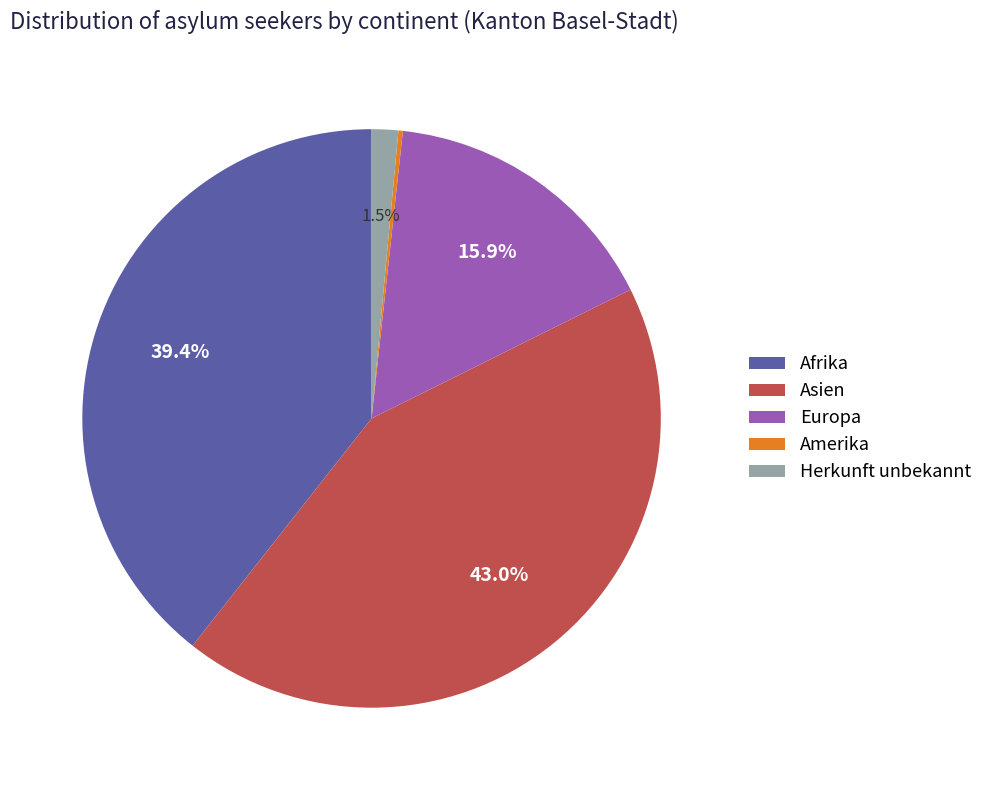

What is the largest slice in the pie chart?

Asien